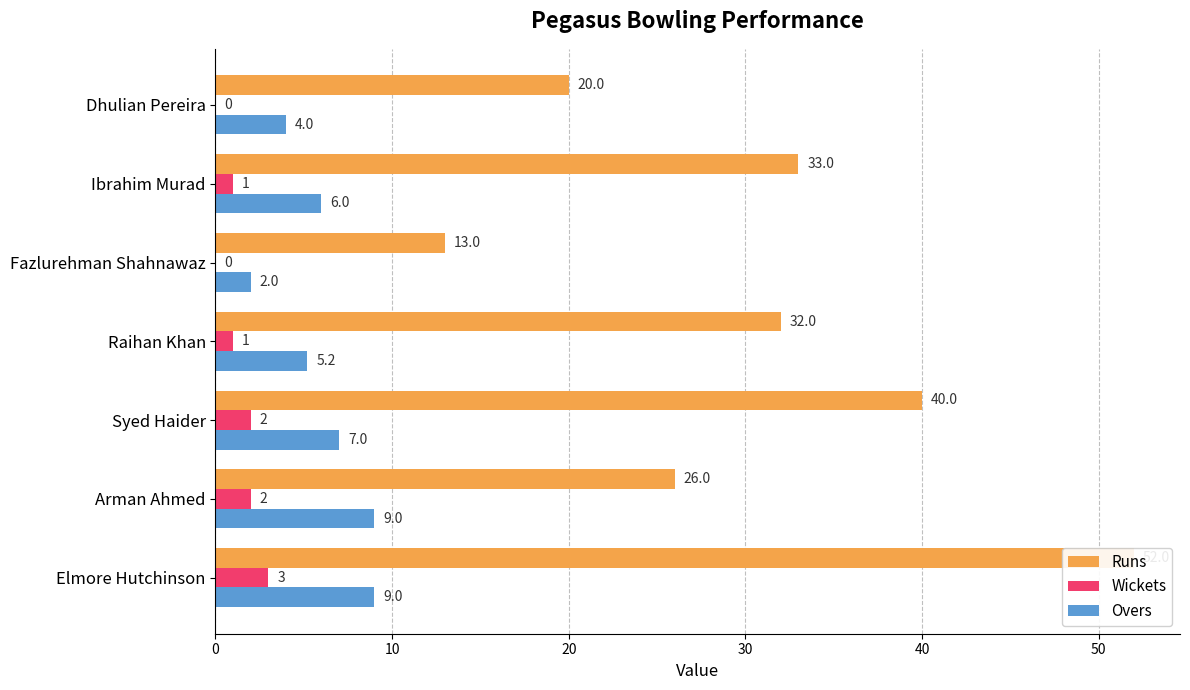

At Elmore Hutchinson, list the series in order from largest to smallest.

Runs, Overs, Wickets